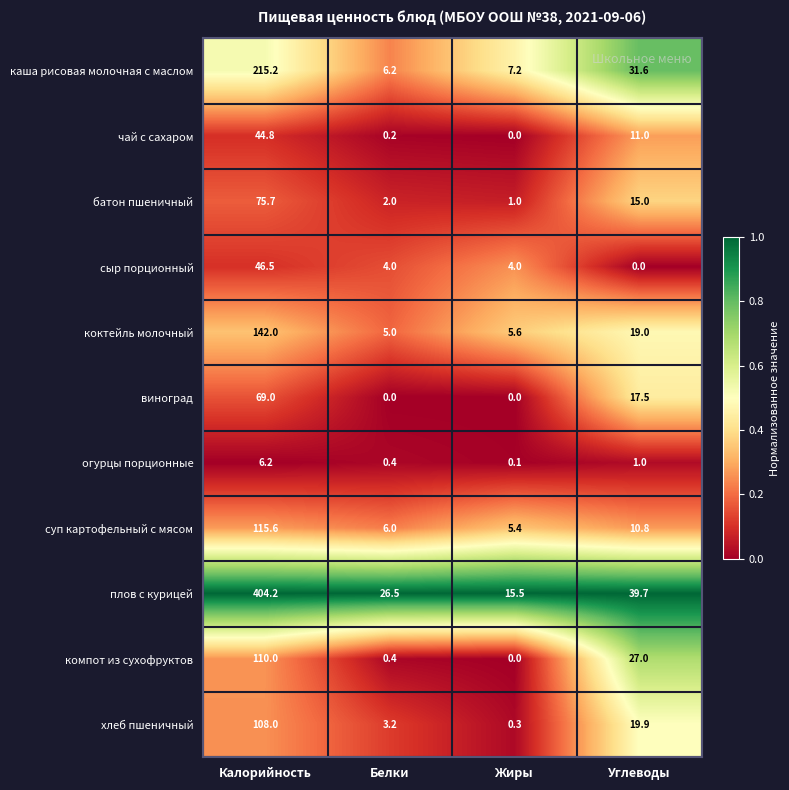

At which label is каша рисовая молочная с маслом closest to 110?

Углеводы